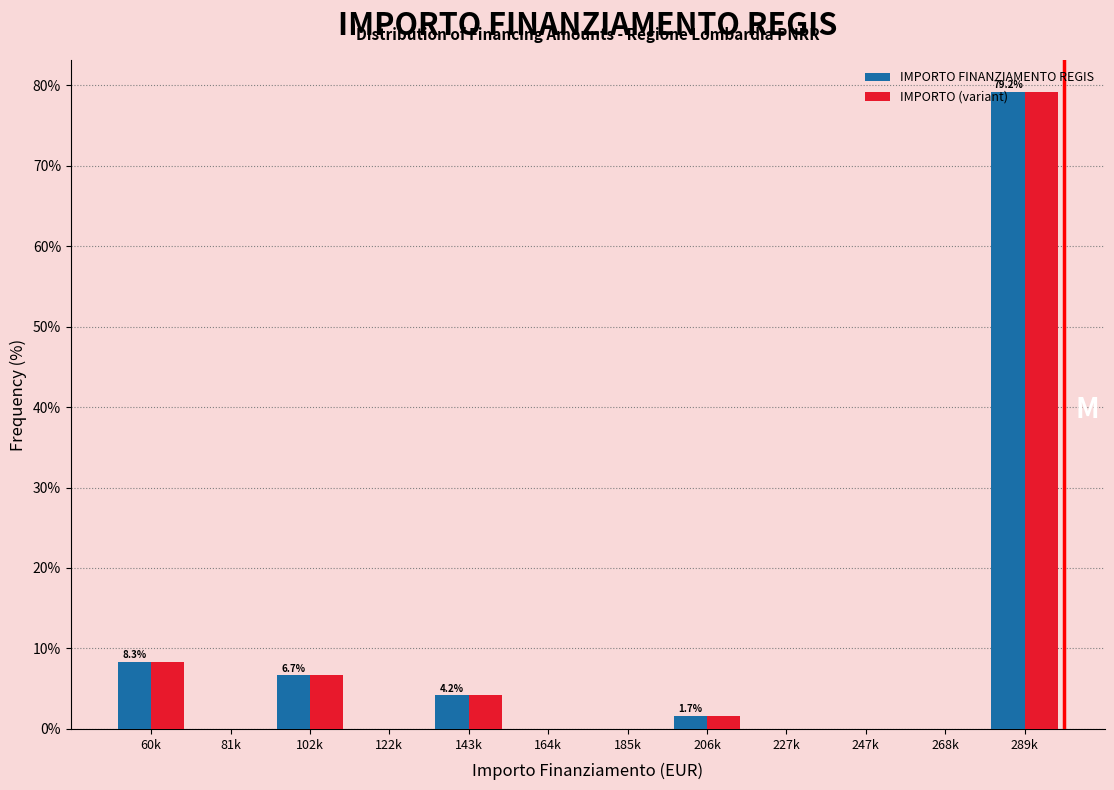

The IMPORTO (variant) series shows 0.0 at 81k. True or false?

True